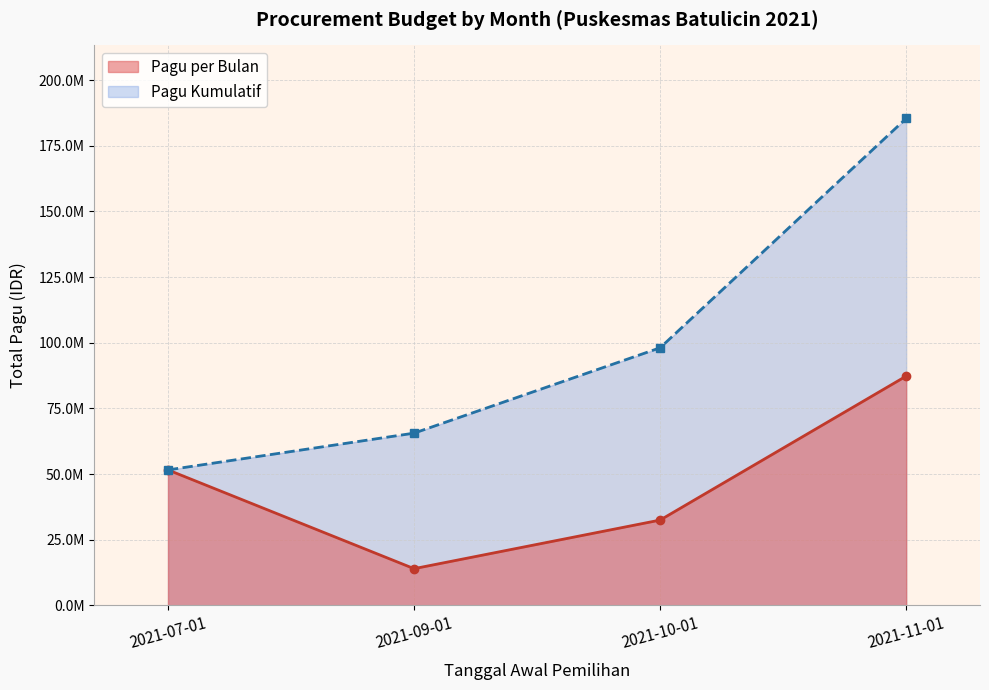

How many data points does each series have?

4